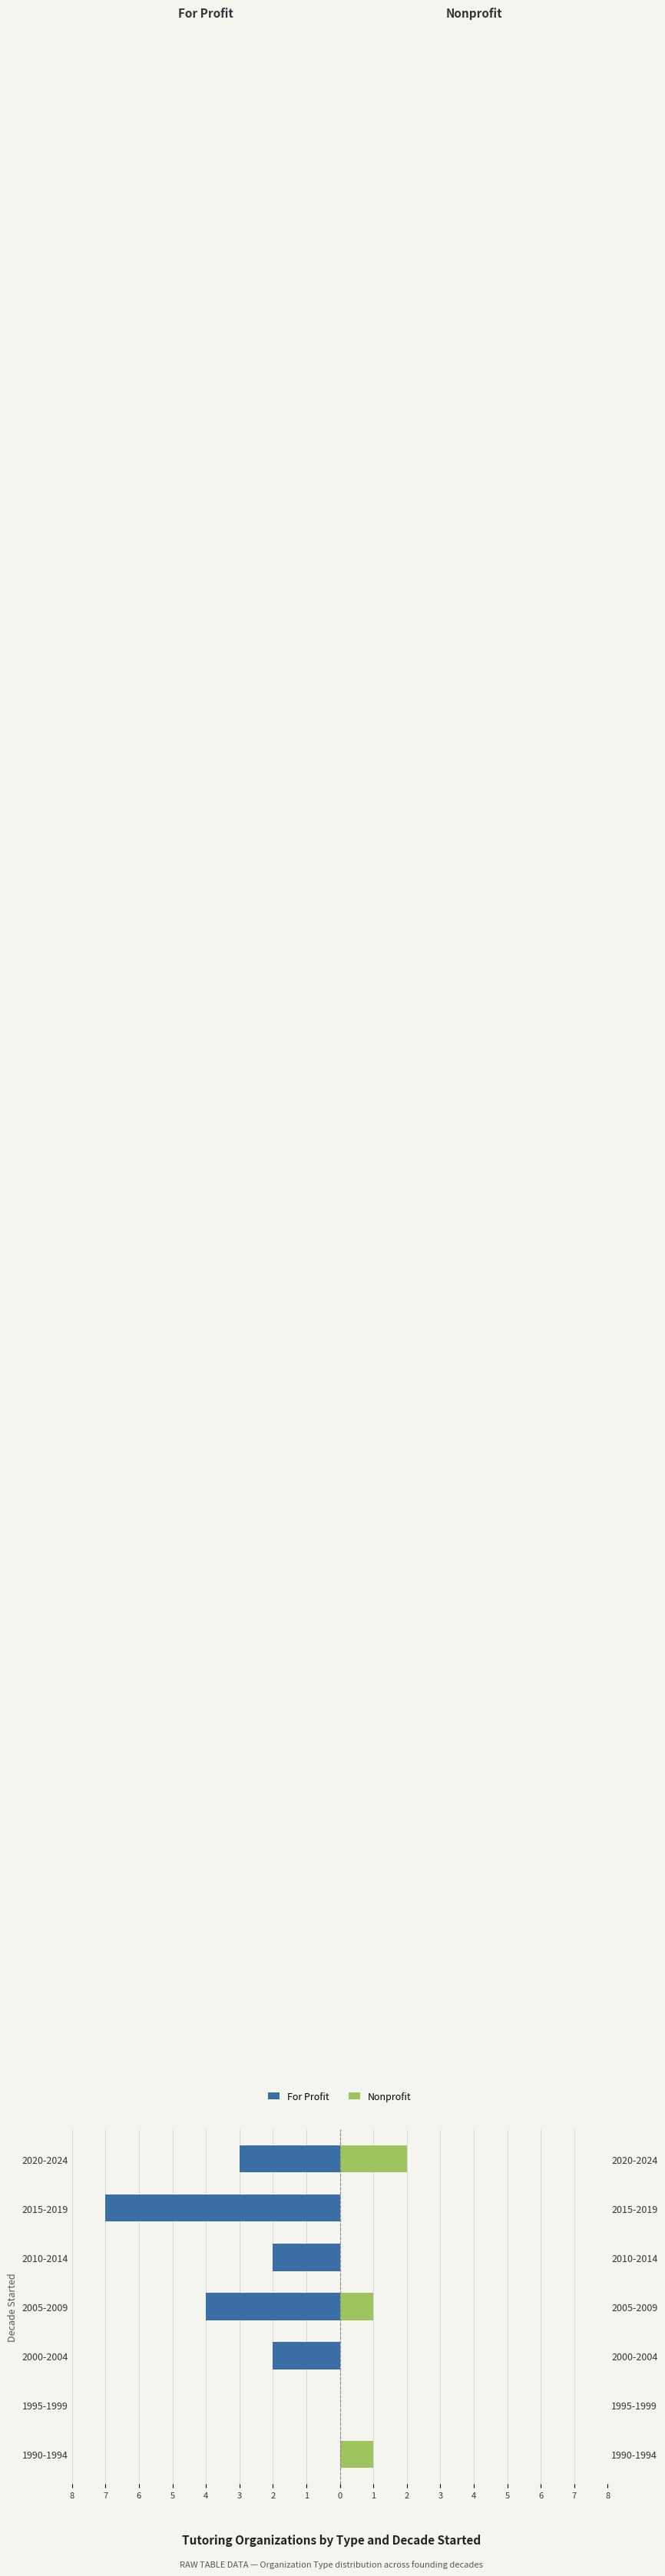

Which series has the largest range (max minus min)?

For Profit